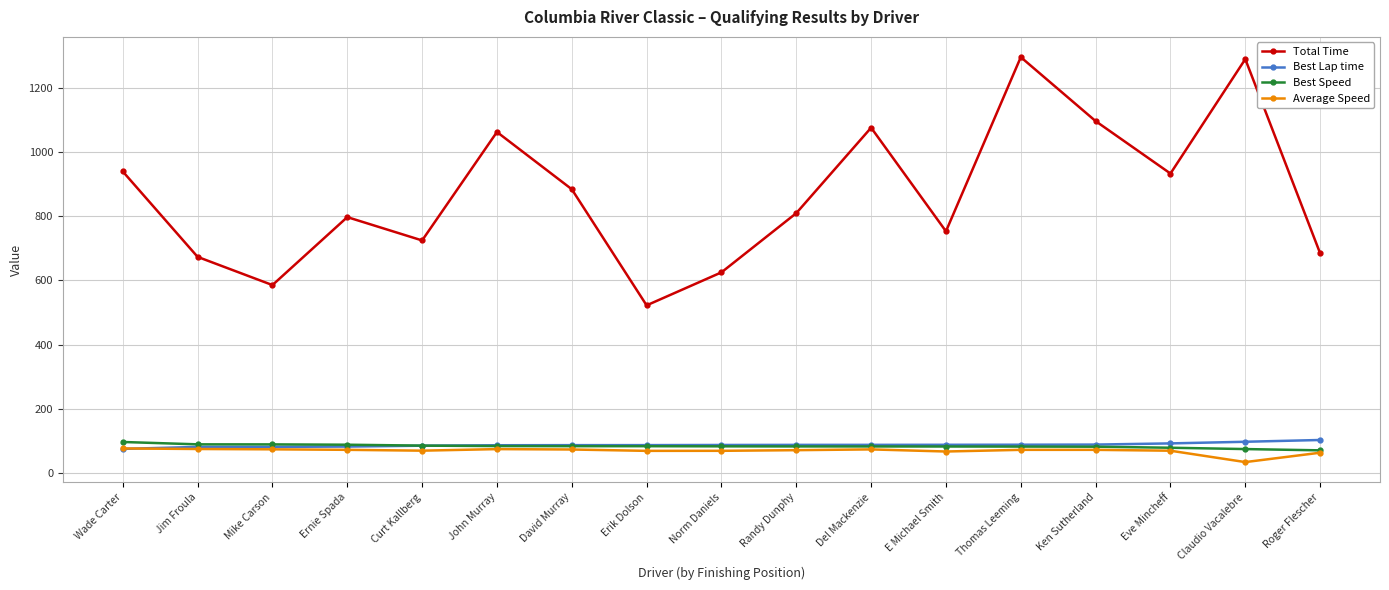

What are all the series names shown in the legend?

Total Time, Best Lap time, Best Speed, Average Speed